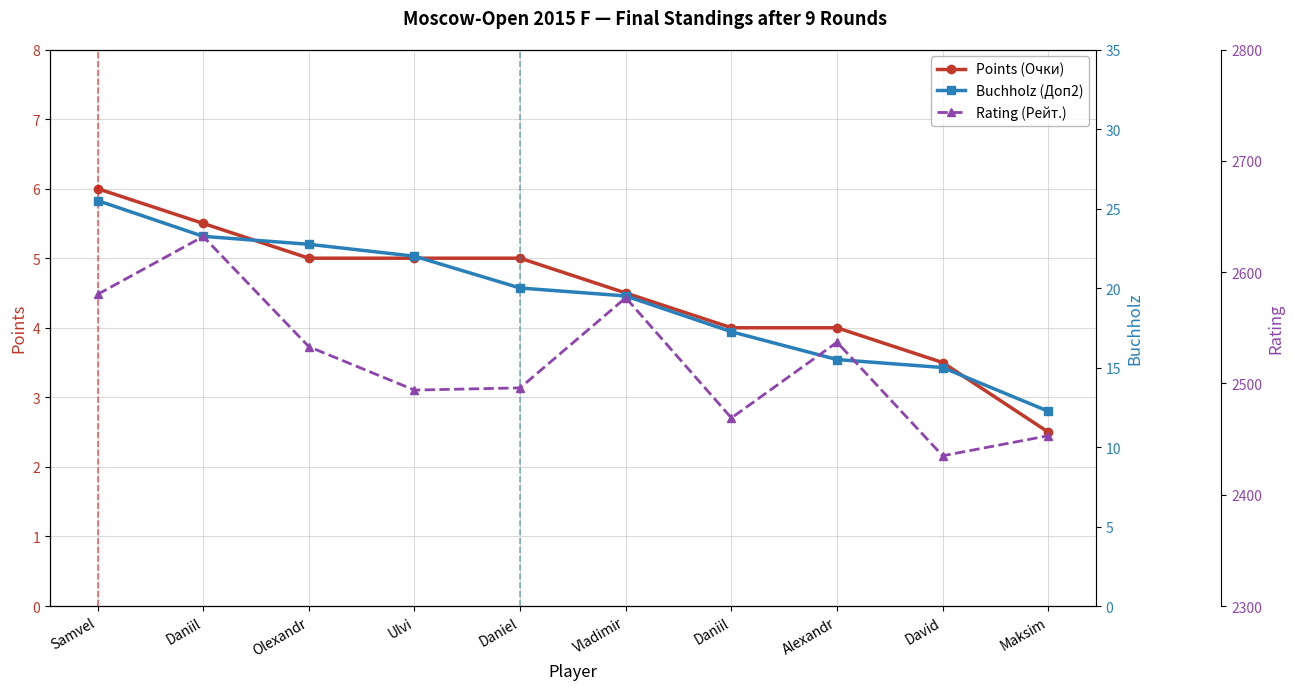

Which category has the lowest value in the Buchholz (Доп2) series?

Maksim